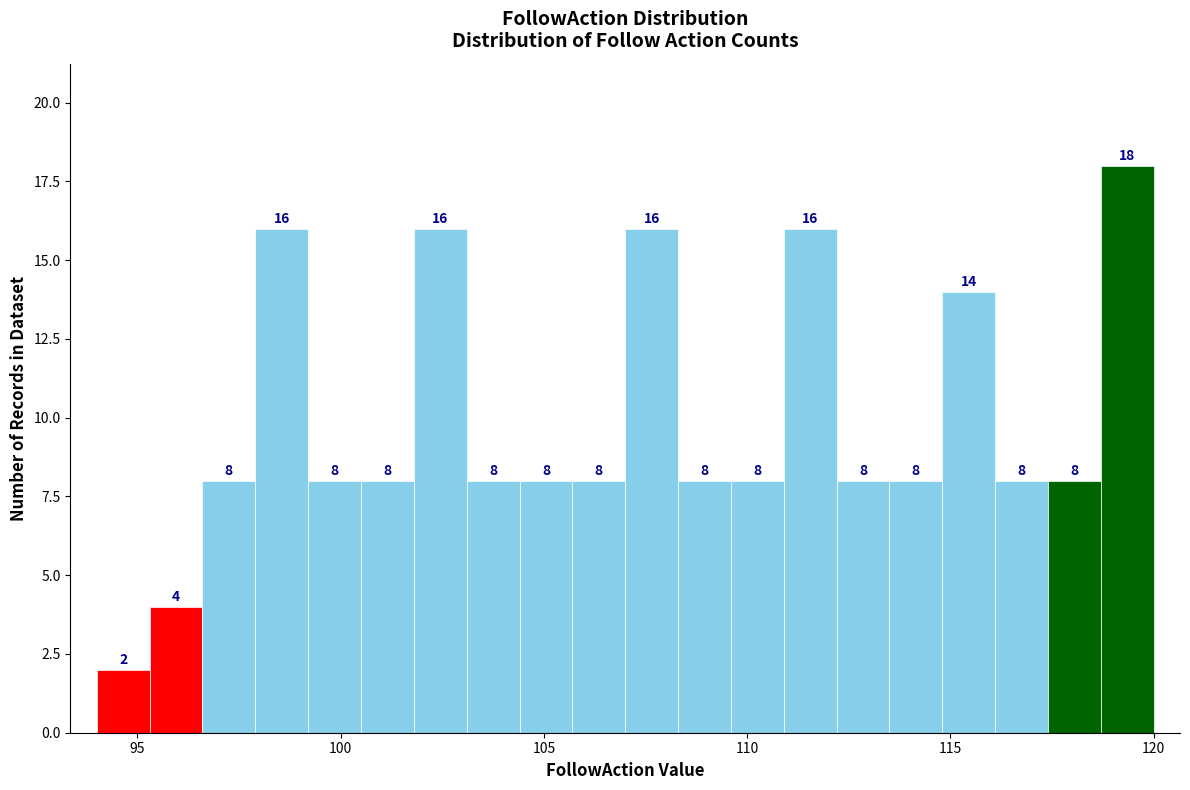

Around what value on the x-axis is the tallest bar? Give the approximate position of its centre, as read against the axis.

119.5